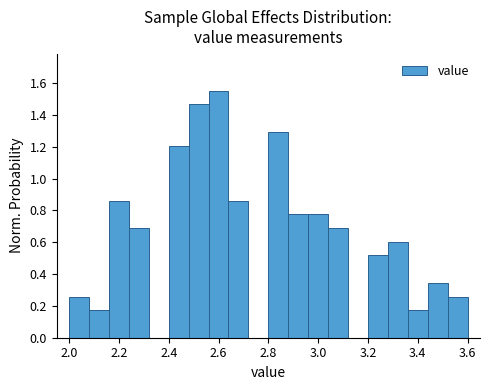

How tall is the bar that spans 3.52 to 3.60 on the x-axis? The values are not printed on the chart, so give them approximately, as read against the axis.

0.26